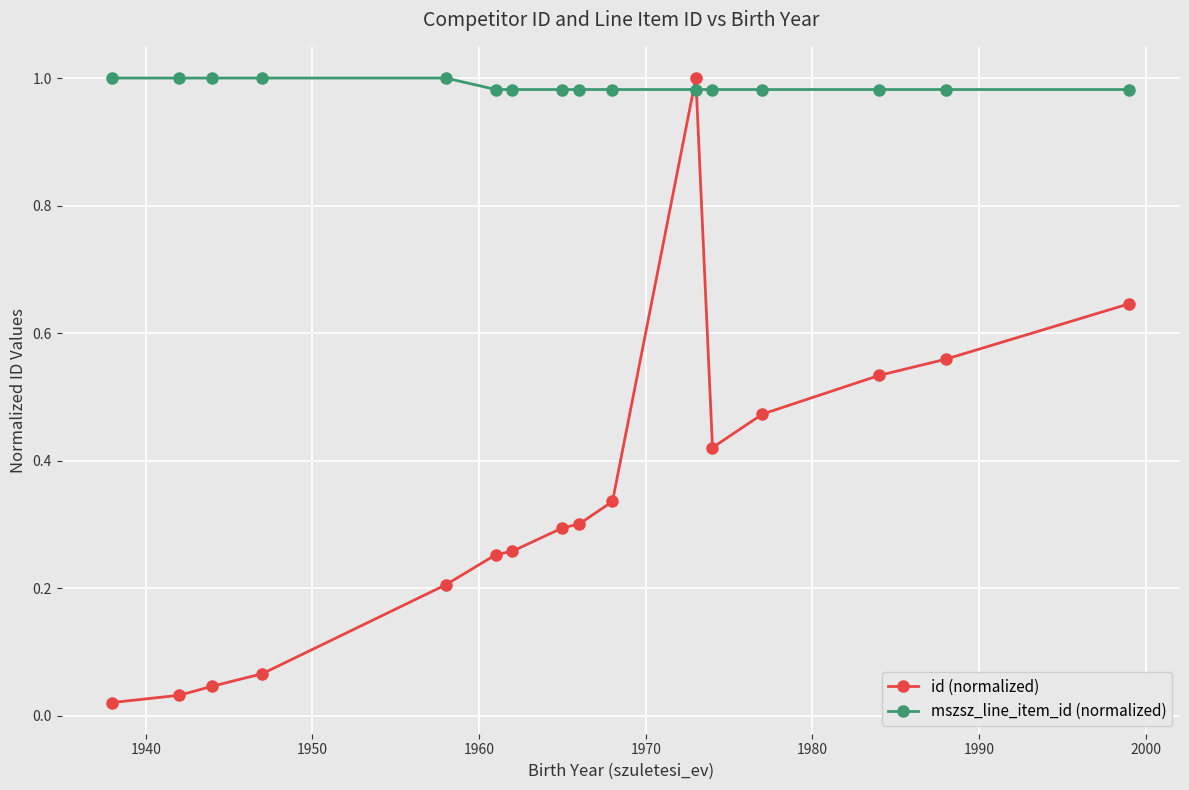

List the series in order of their overall mean, highest first.

mszsz_line_item_id (normalized), id (normalized)